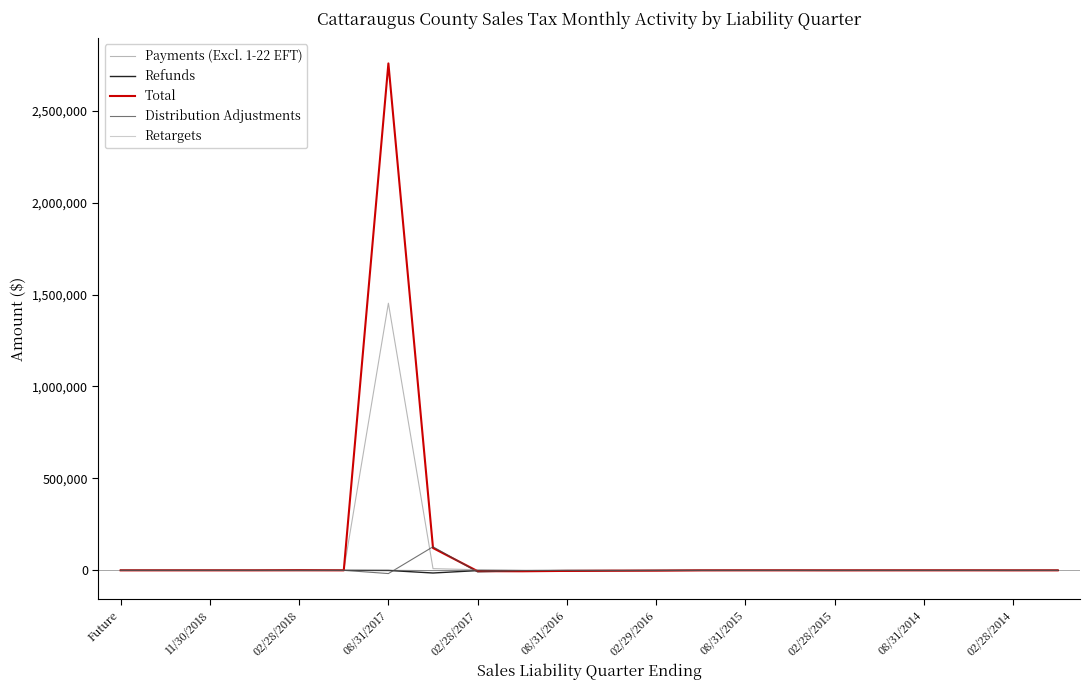

How many lines are shown in the chart?

5